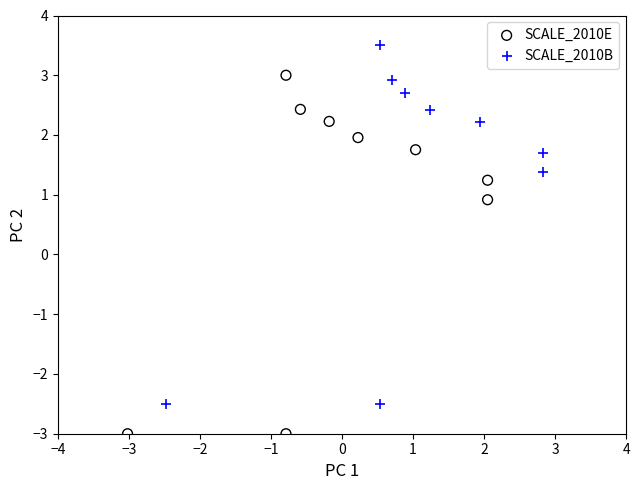

Which series has the largest Y range (max minus min)?

SCALE_2010B